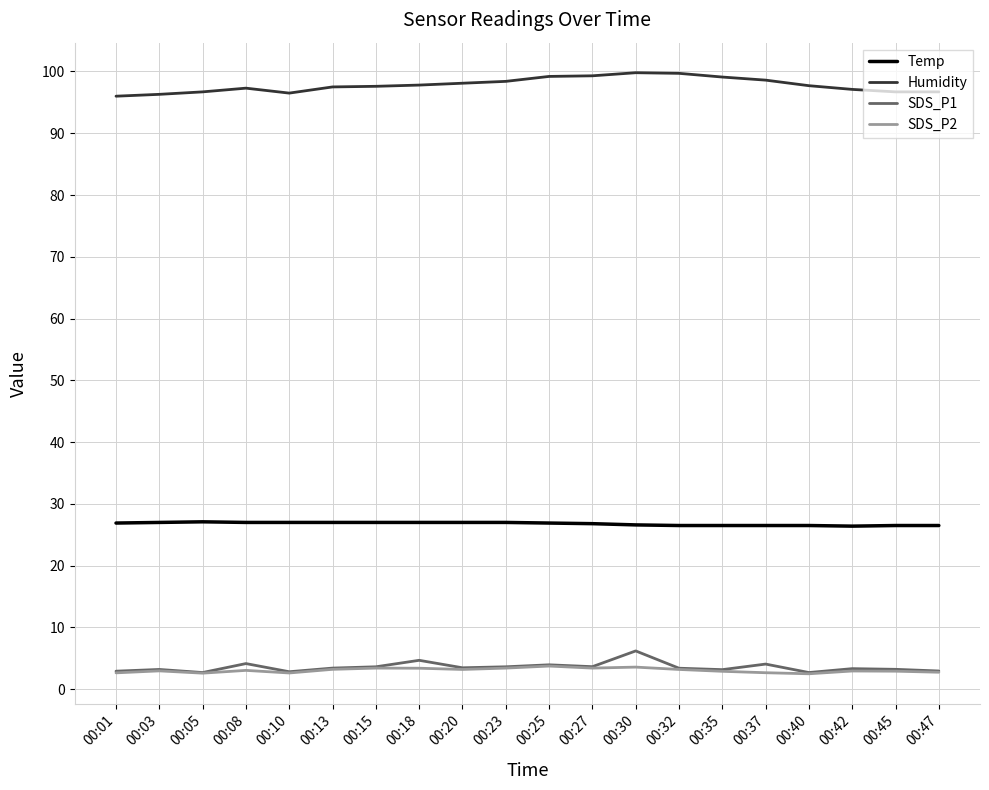

What is the total value across all series at 00:01?

128.5